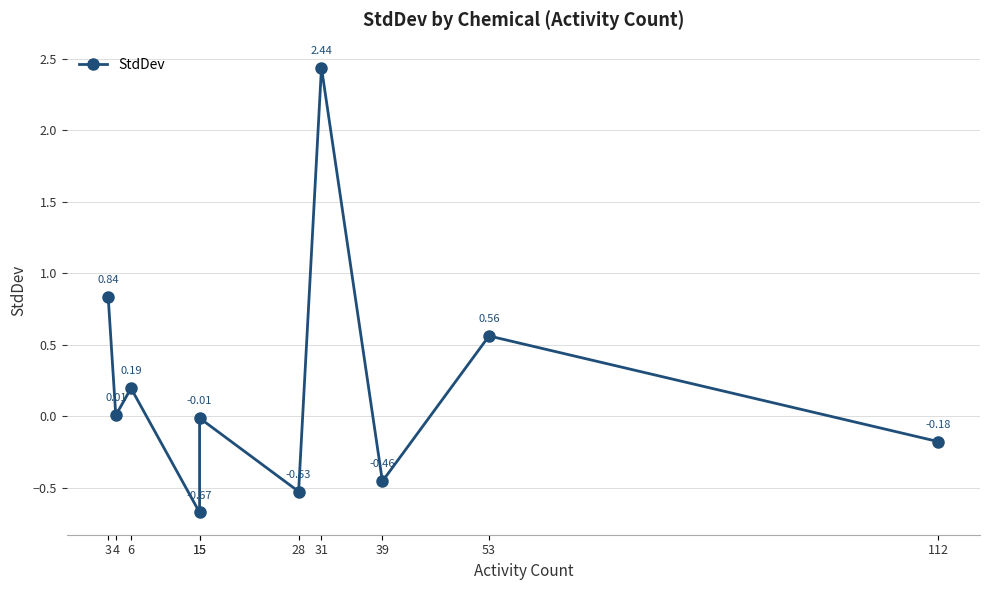

How many interior local peaks (higher than both neighbors) does the data have?

4